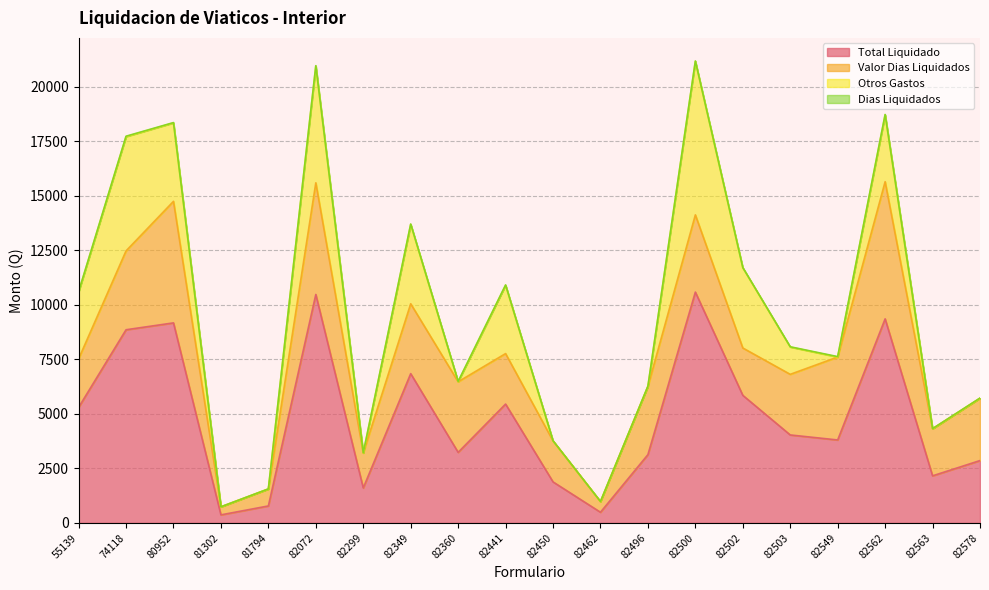

Is it true that Valor Dias Liquidados equals 368.0 at 81302?

True